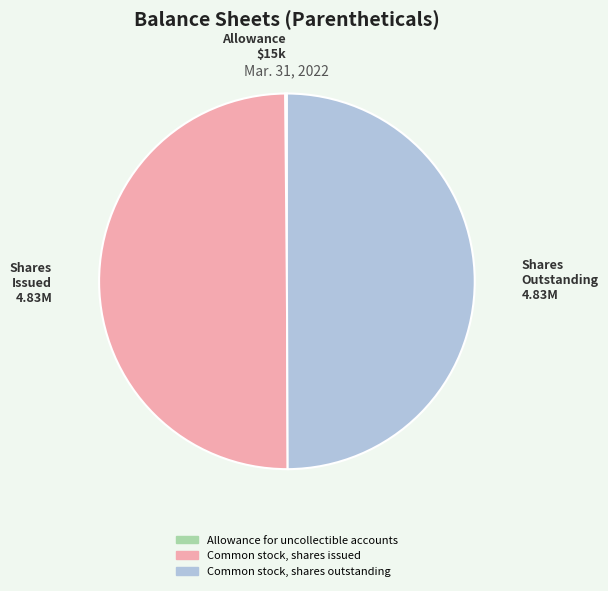

Is the sum of Common stock, shares issued and Common stock, shares outstanding greater than half?

Yes